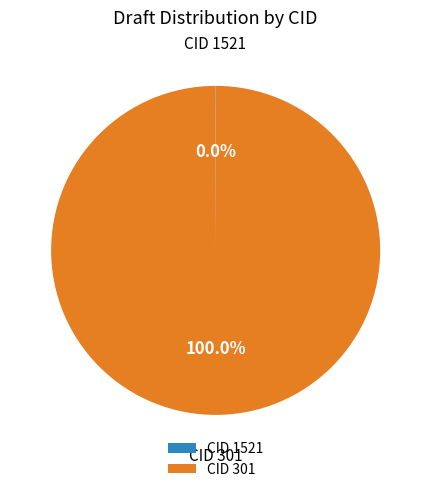

Which slice is the largest?

CID 301